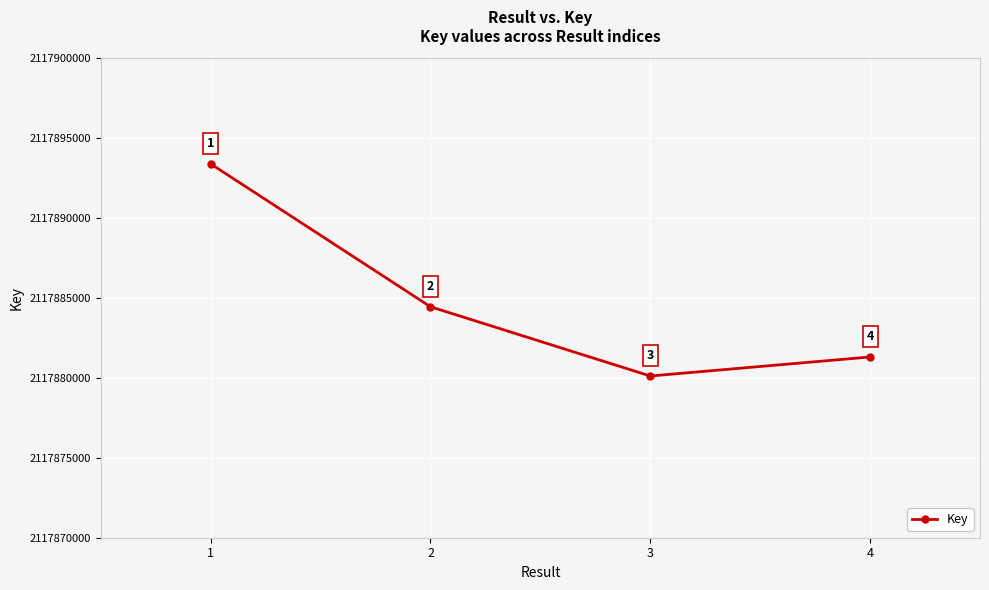

Reading left to right, transcribe all the data shown in this chart.

2117893393	2117884451	2117880119	2117881310